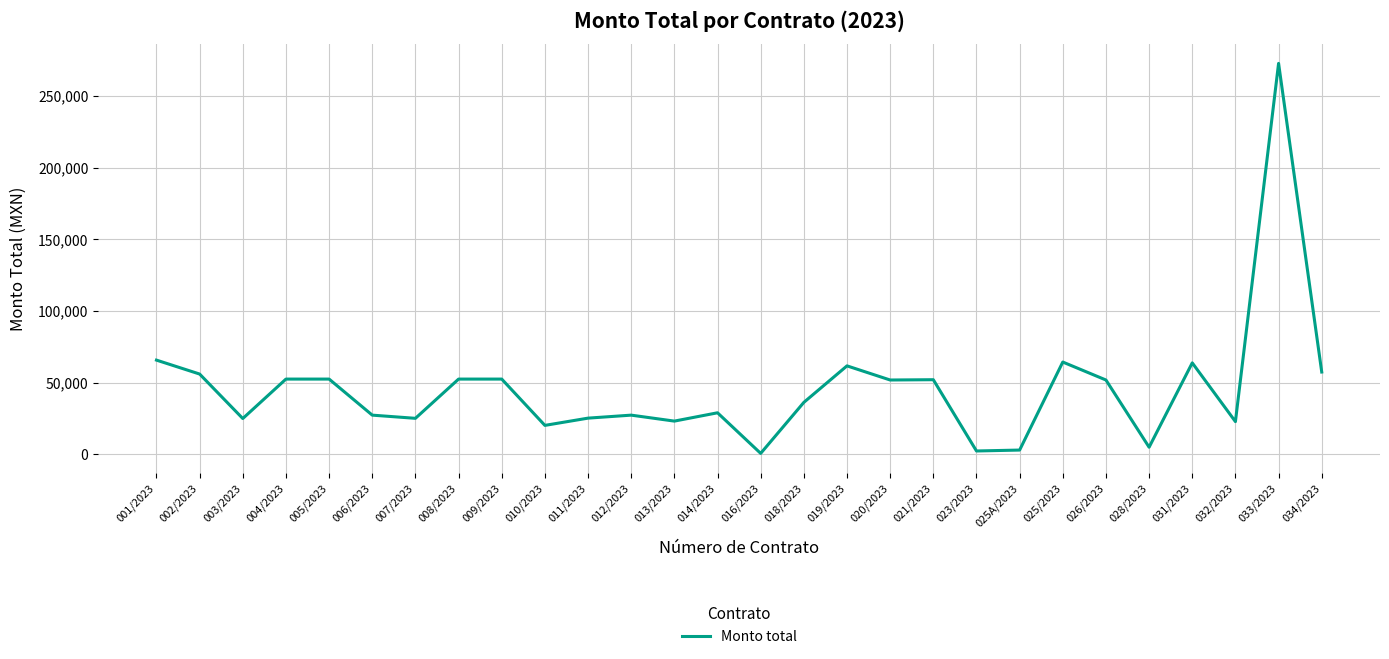

The value at 013/2023 is 23200.0. True or false?

True